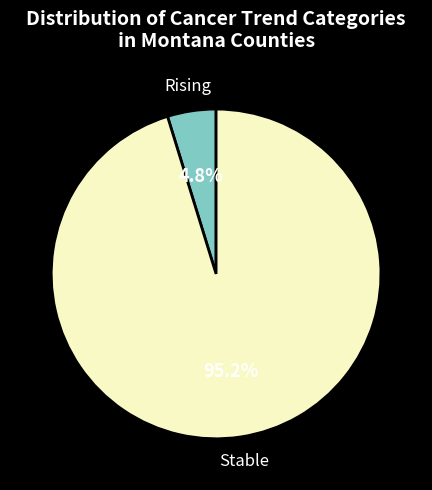

Is there a majority slice in this chart?

Yes